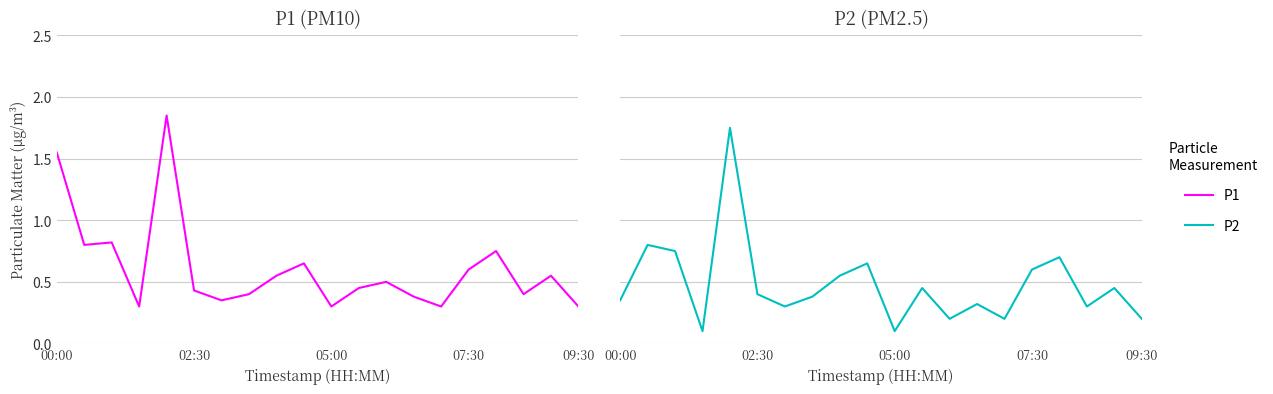

What is the difference between the highest and lowest values at 09:30?

0.1